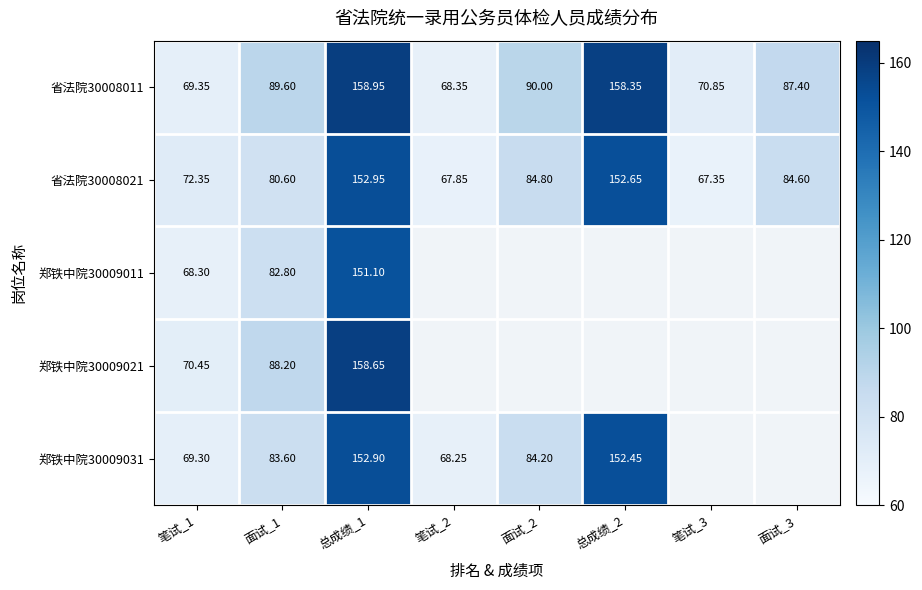

True or false: 郑铁中院30009021 has a value of 157.9 at 面试_1.

False